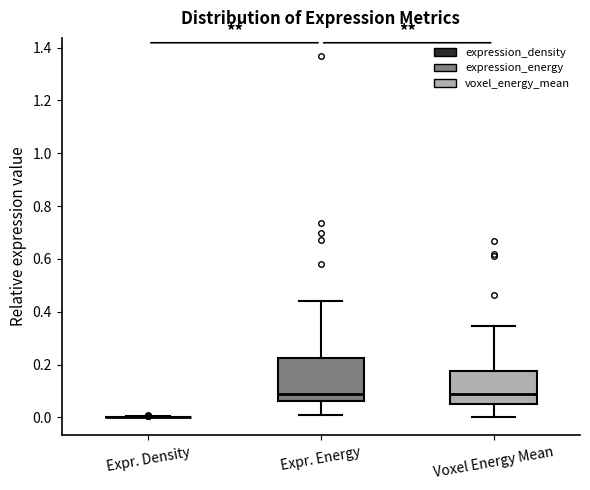

Reading left to right, read every box against the y-axis: the position of its median line, the range the box covers, and the ends of its whiskers. The values are not printed on the chart, so give them approximately, as read against the axis.

Expr. Density: box collapsed to a line at 0.00, whiskers 0.00 to 0.00
Expr. Energy: median 0.08, box 0.06 to 0.22, whiskers 0.00 to 0.44
Voxel Energy Mean: median 0.08, box 0.04 to 0.18, whiskers 0.00 to 0.34